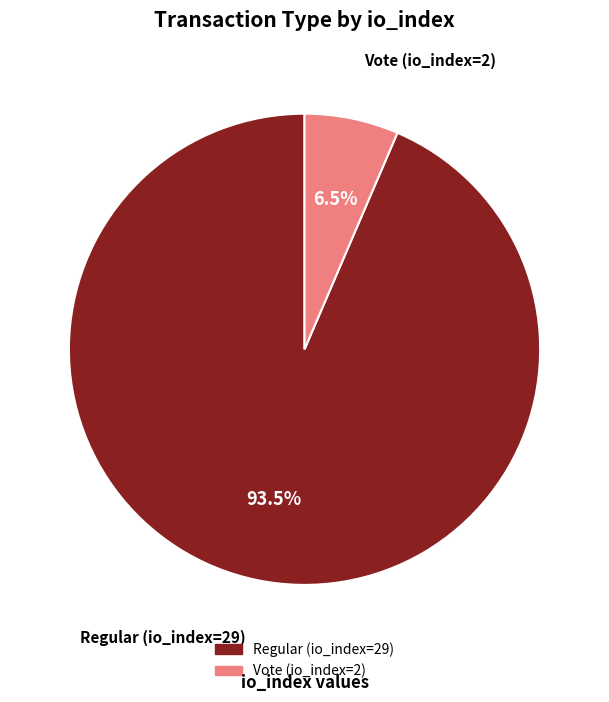

Rank the categories by value from lowest to highest.

Vote (io_index=2), Regular (io_index=29)